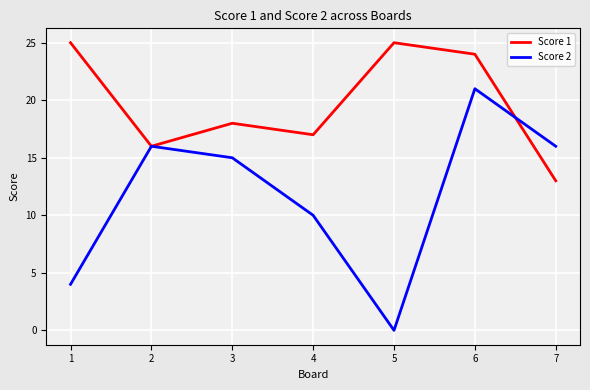

Reading left to right, transcribe all the data shown in this chart.

Score 1: 1=25	2=16	3=18	4=17	5=25	6=24	7=13
Score 2: 1=4	2=16	3=15	4=10	5=0	6=21	7=16